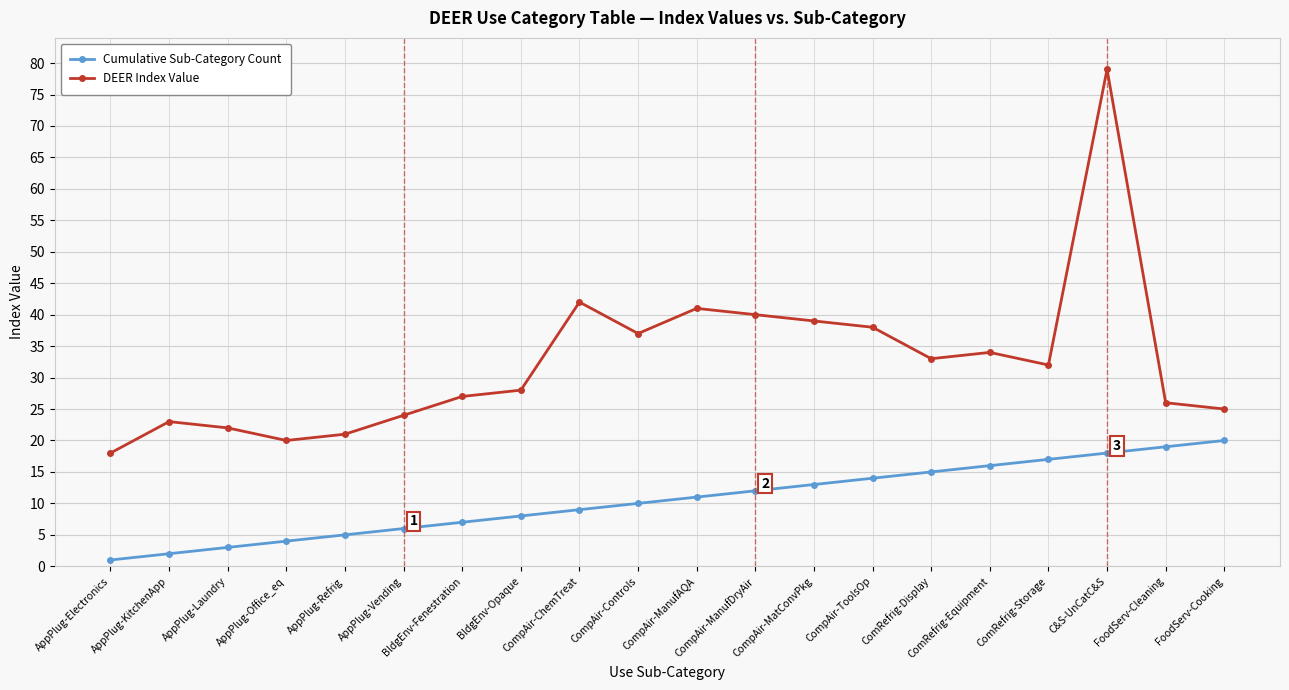

The value of DEER Index Value at CompAir-MatConvPkg is 11. True or false?

False